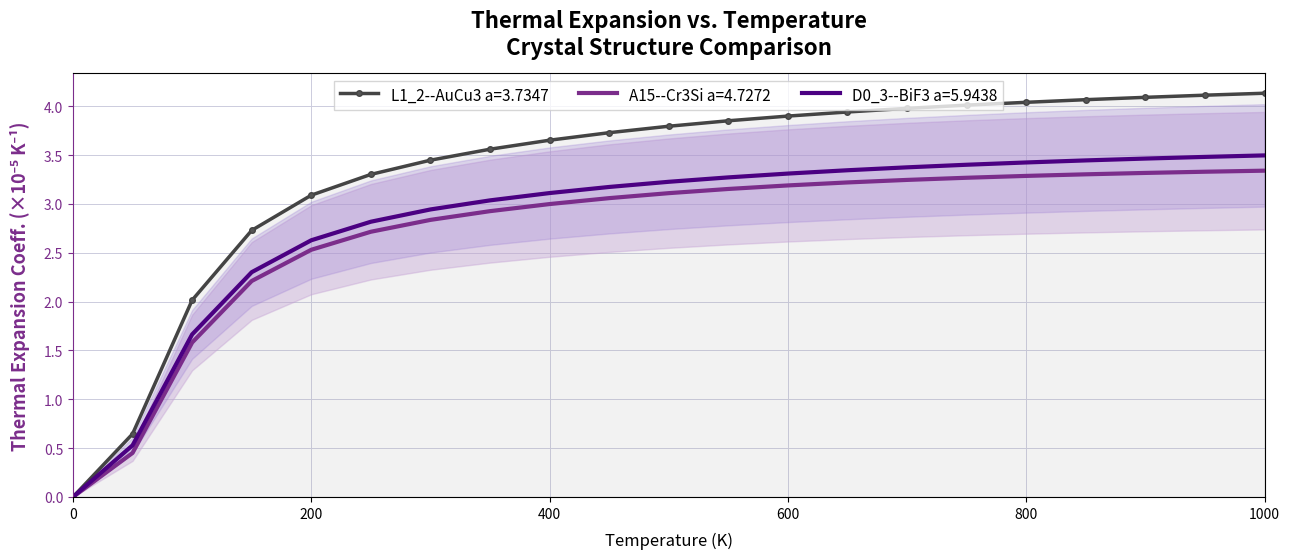

True or false: D0_3--BiF3 a=5.9438 and A15--Cr3Si a=4.7272 intersect in this chart.

False